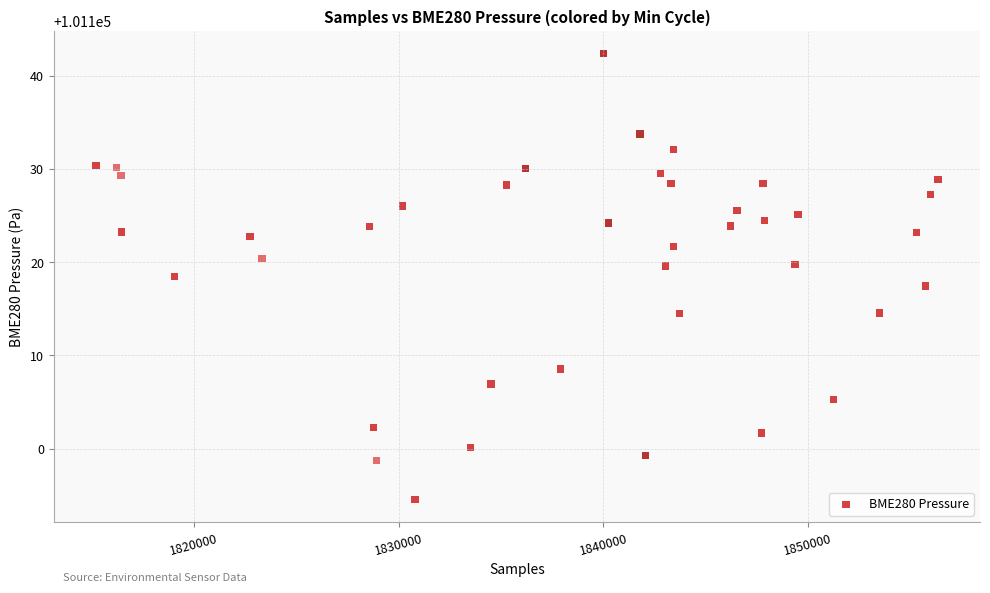

What is the range of X values (max minus min)?

41118.0